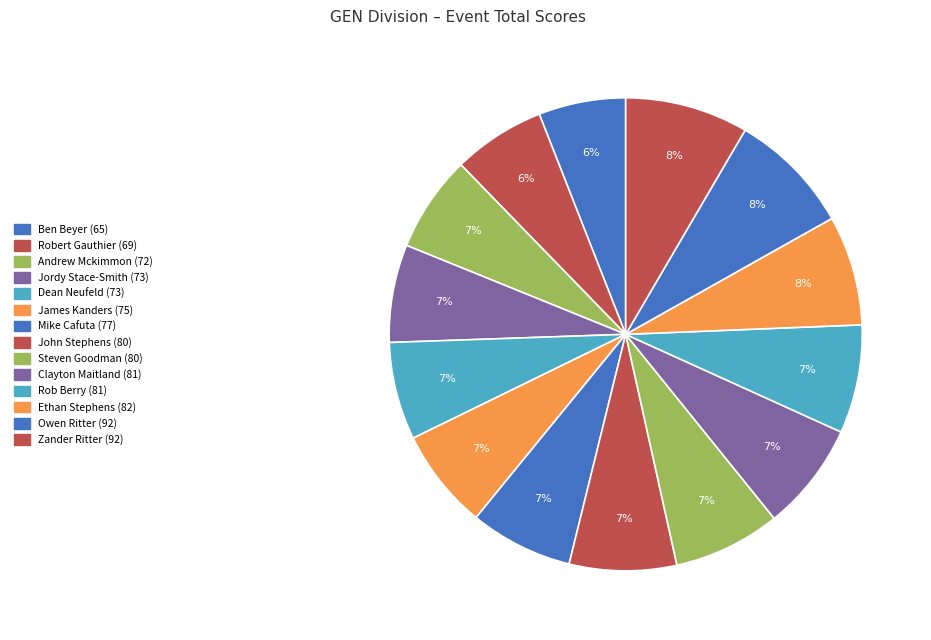

Combined, what portion of the pie is Owen Ritter and Robert Gauthier?

14.7%